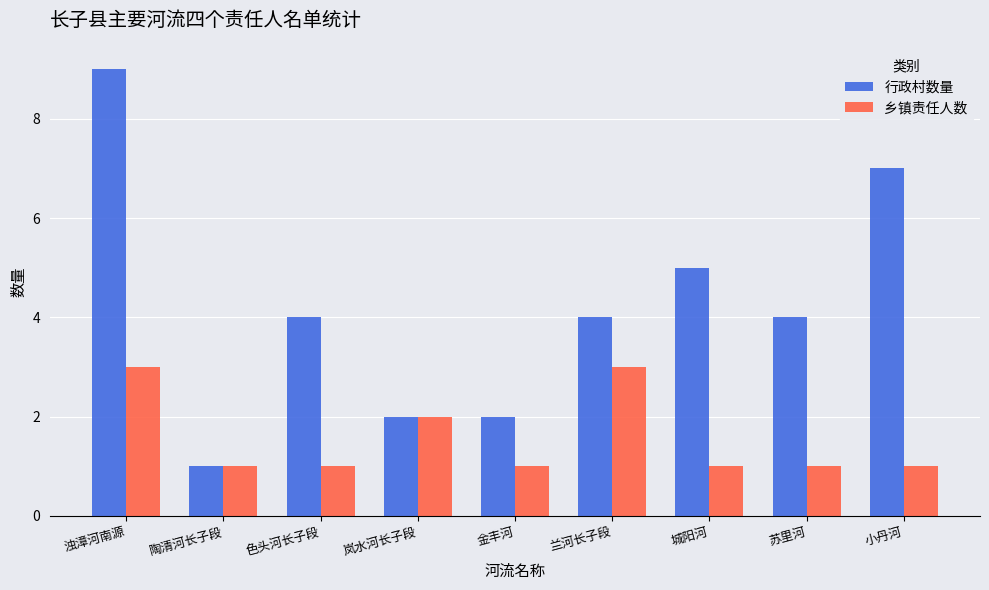

Reading left to right, what are all the values shown in this chart?

行政村数量: 浊漳河南源=9	陶清河长子段=1	色头河长子段=4	岚水河长子段=2	金丰河=2	兰河长子段=4	城阳河=5	苏里河=4	小丹河=7
乡镇责任人数: 浊漳河南源=3	陶清河长子段=1	色头河长子段=1	岚水河长子段=2	金丰河=1	兰河长子段=3	城阳河=1	苏里河=1	小丹河=1